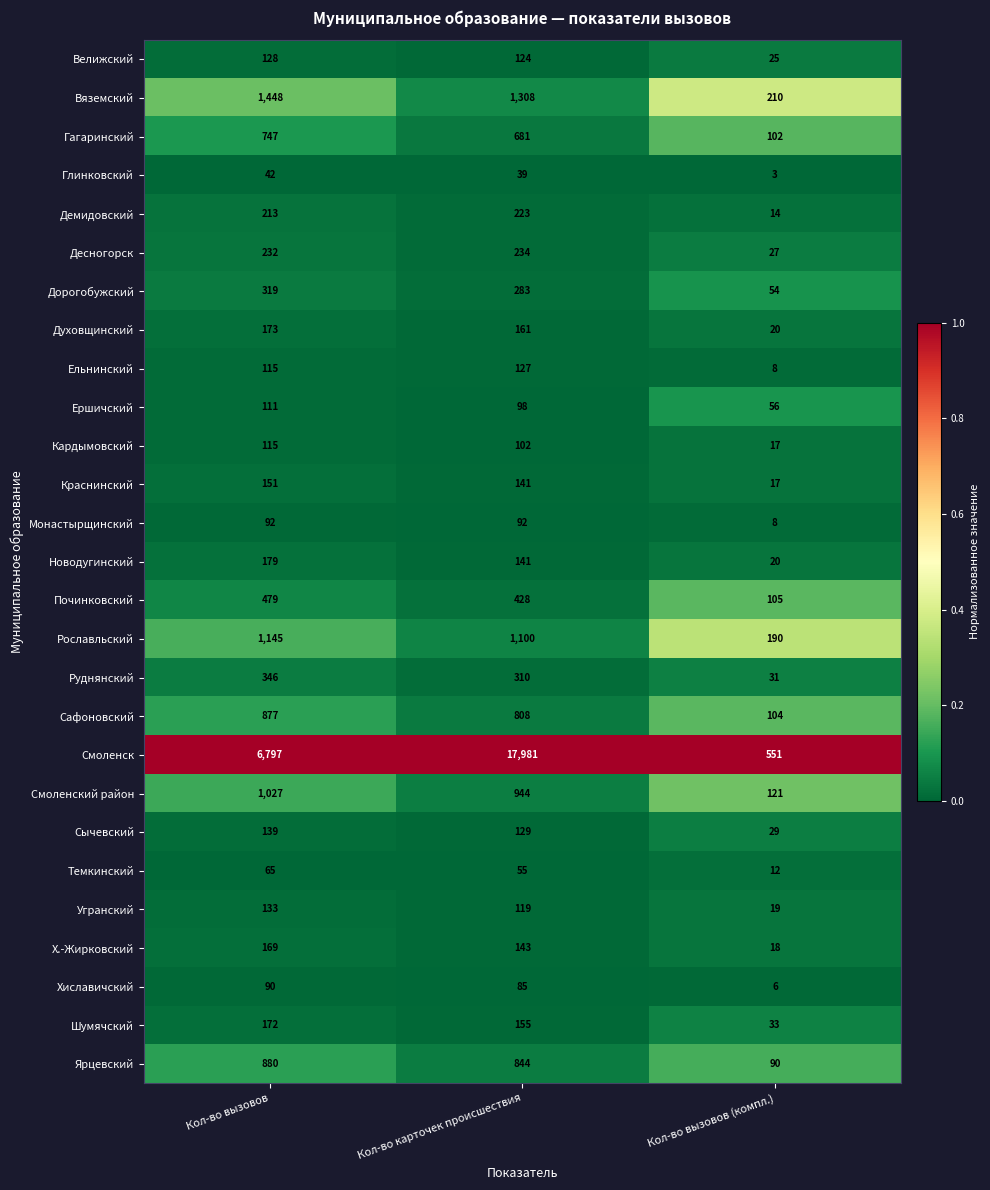

What is the difference between the Шумячский values at Кол-во карточек происшествия and Кол-во вызовов (компл.)?

122